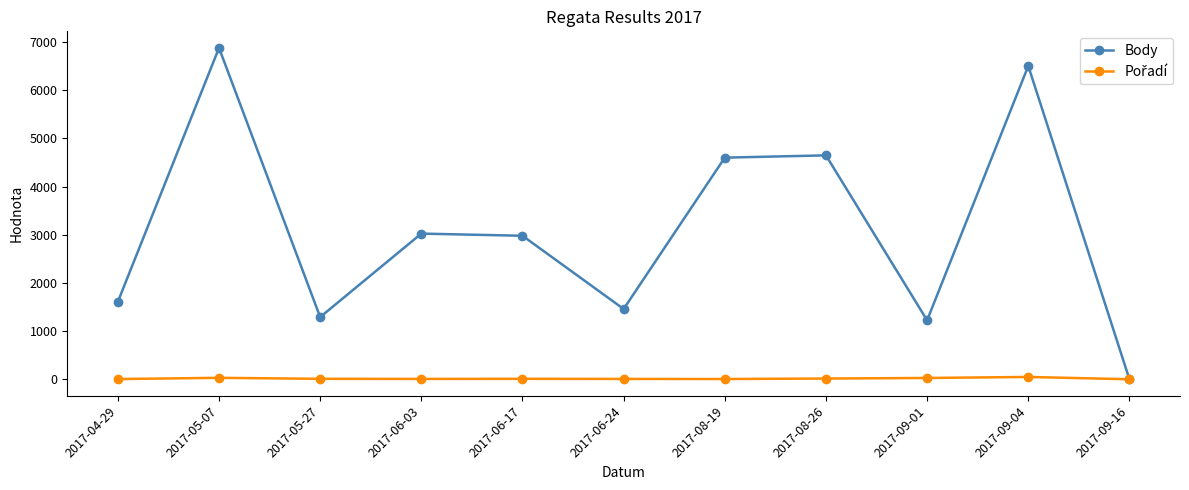

At which category does Body reach its first local valley?

2017-05-27